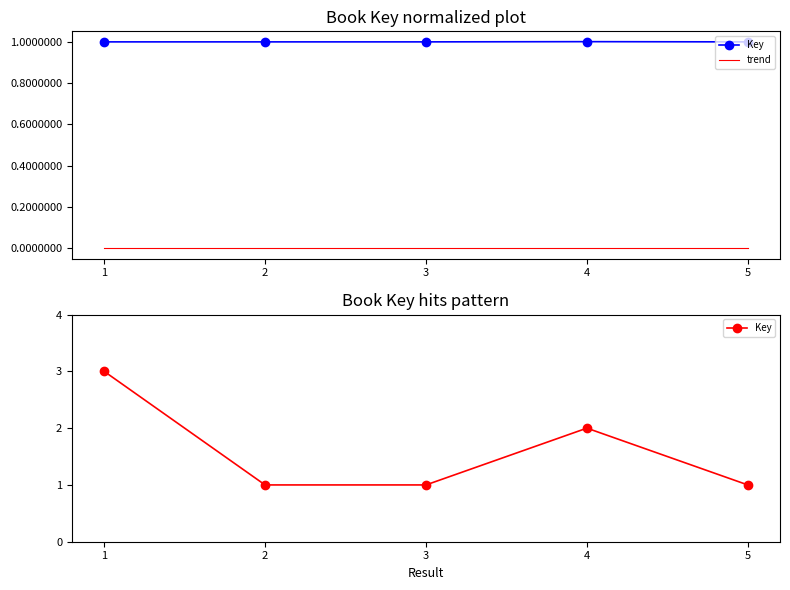

How many values in trend are above zero?

4